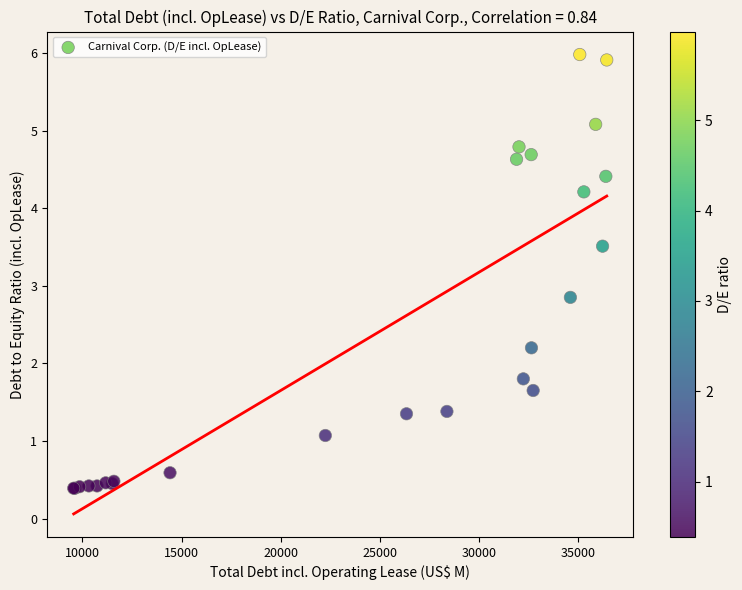

What Y value in the scatter plot is closest to 3?

2.9